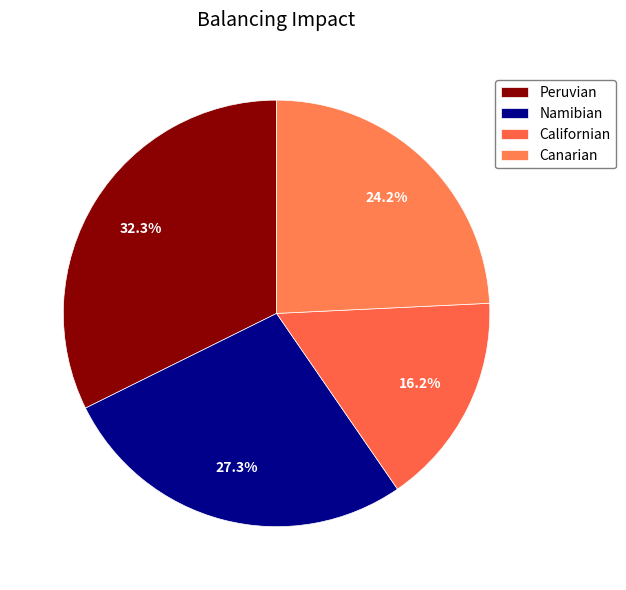

How many segments does this pie chart have?

4